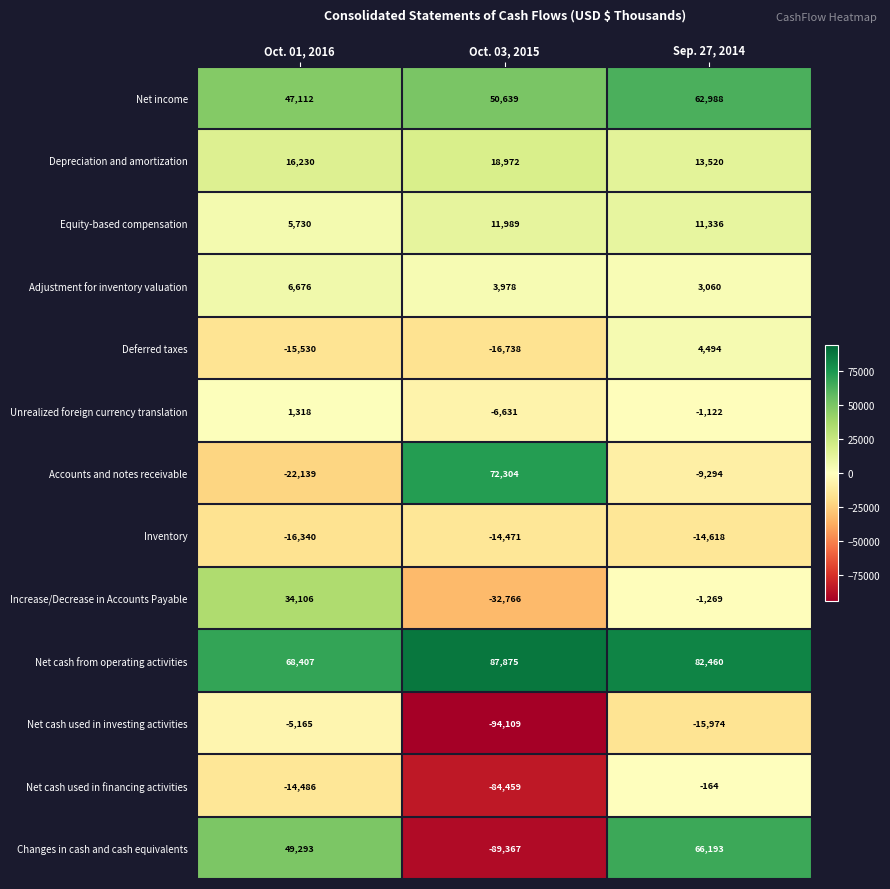

How many values in the Unrealized foreign currency translation series are below -1122?

1